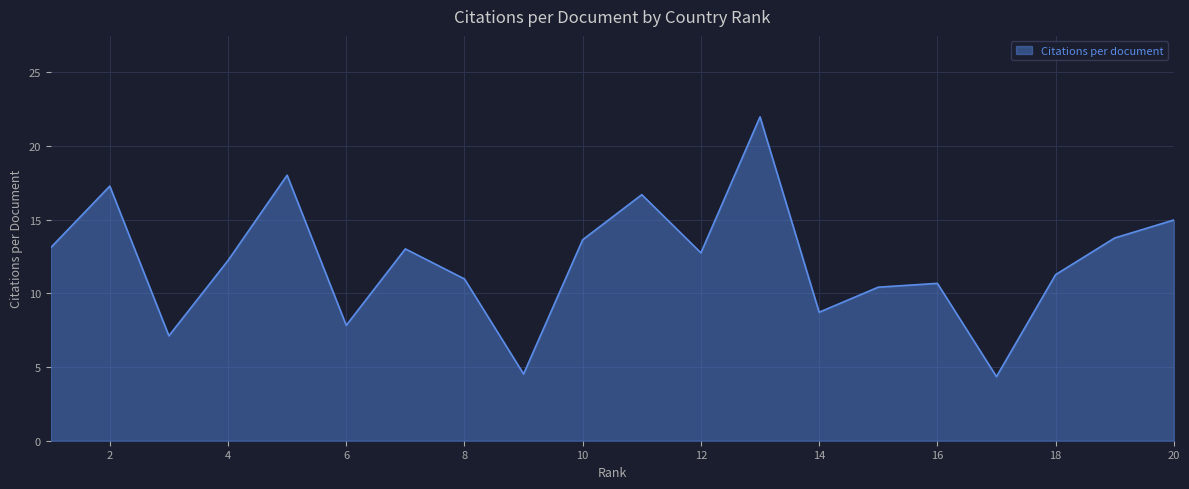

What is the average value?

12.2